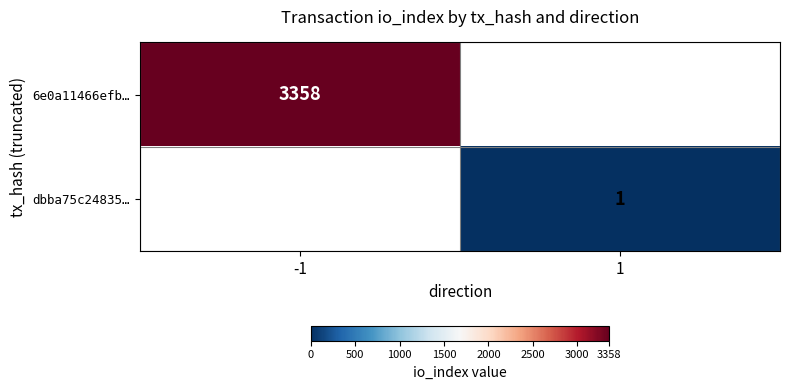

Which category has the lowest value across all series?

1